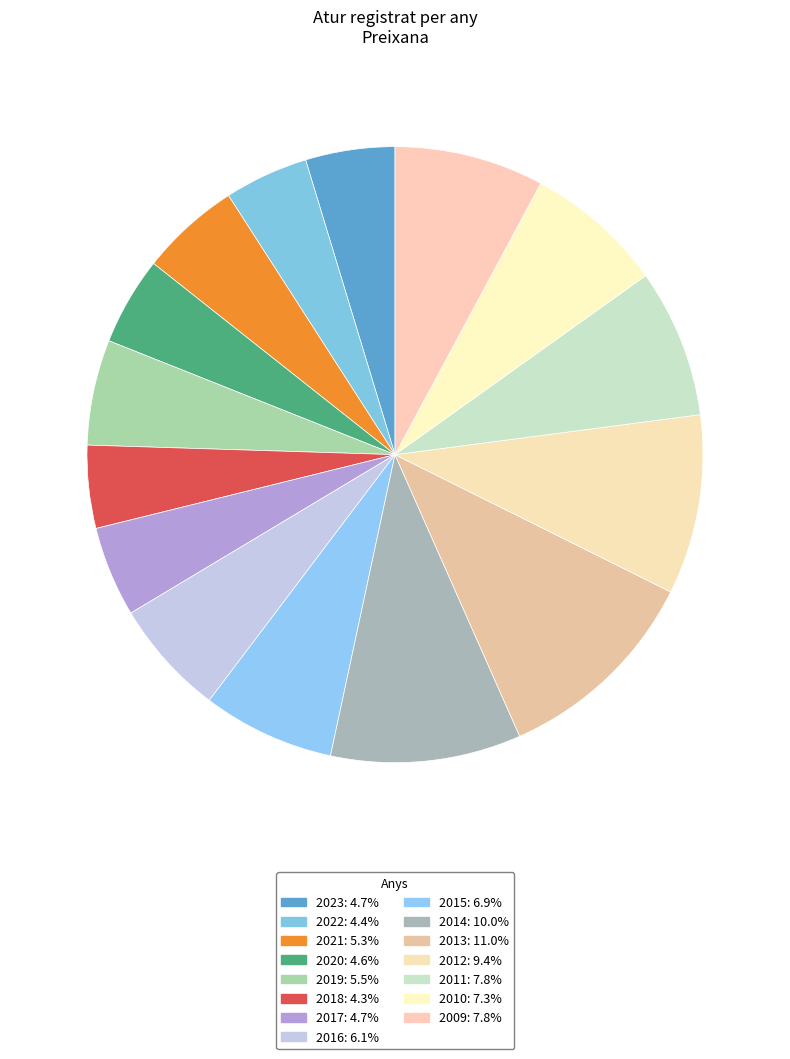

True or false: 2019 accounts for 6% of the total.

True